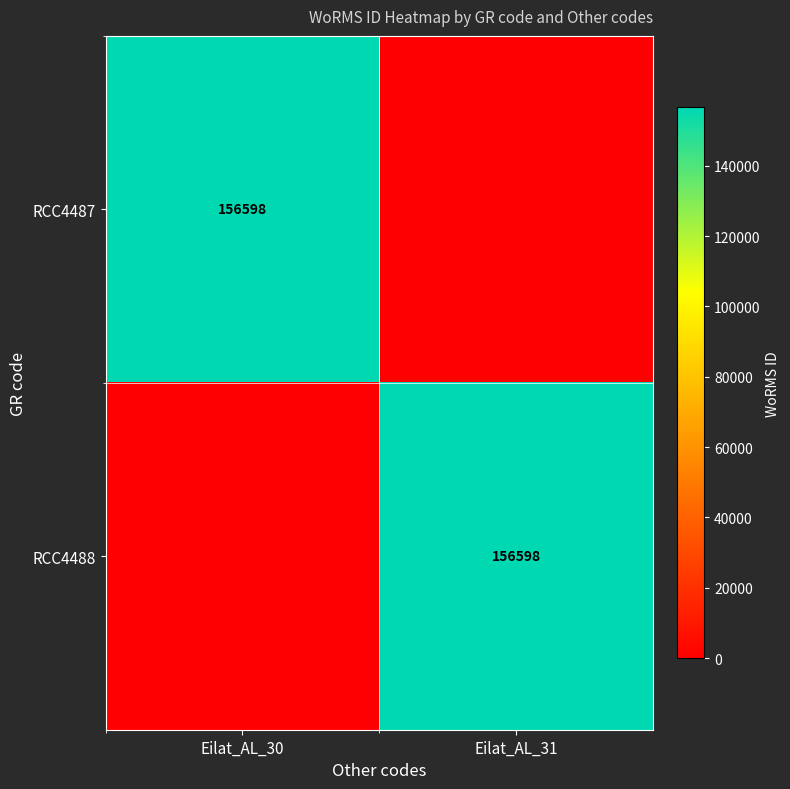

The RCC4488 series shows 105424 at Eilat_AL_31. True or false?

False